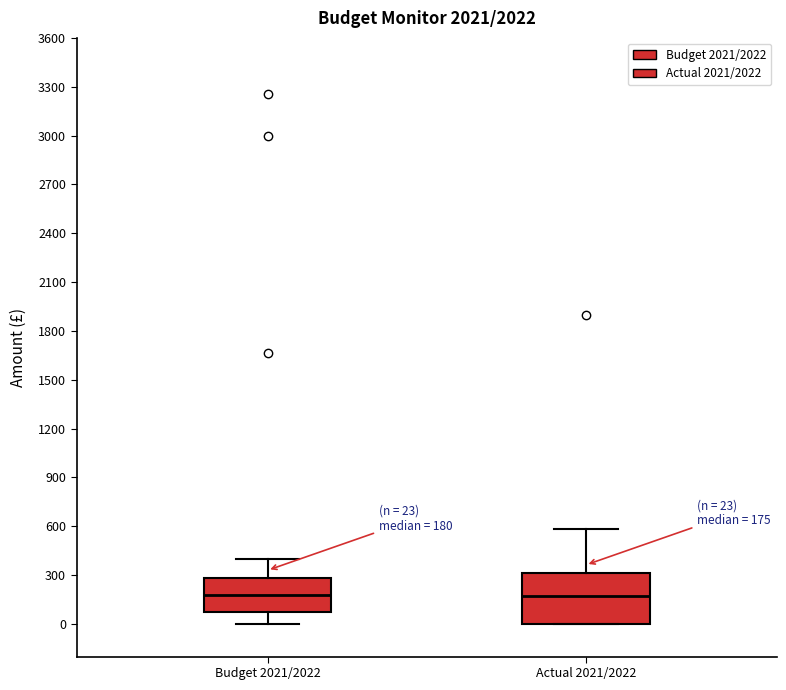

Which box is the tallest, from its lower edge to its upper edge?

Actual 2021/2022